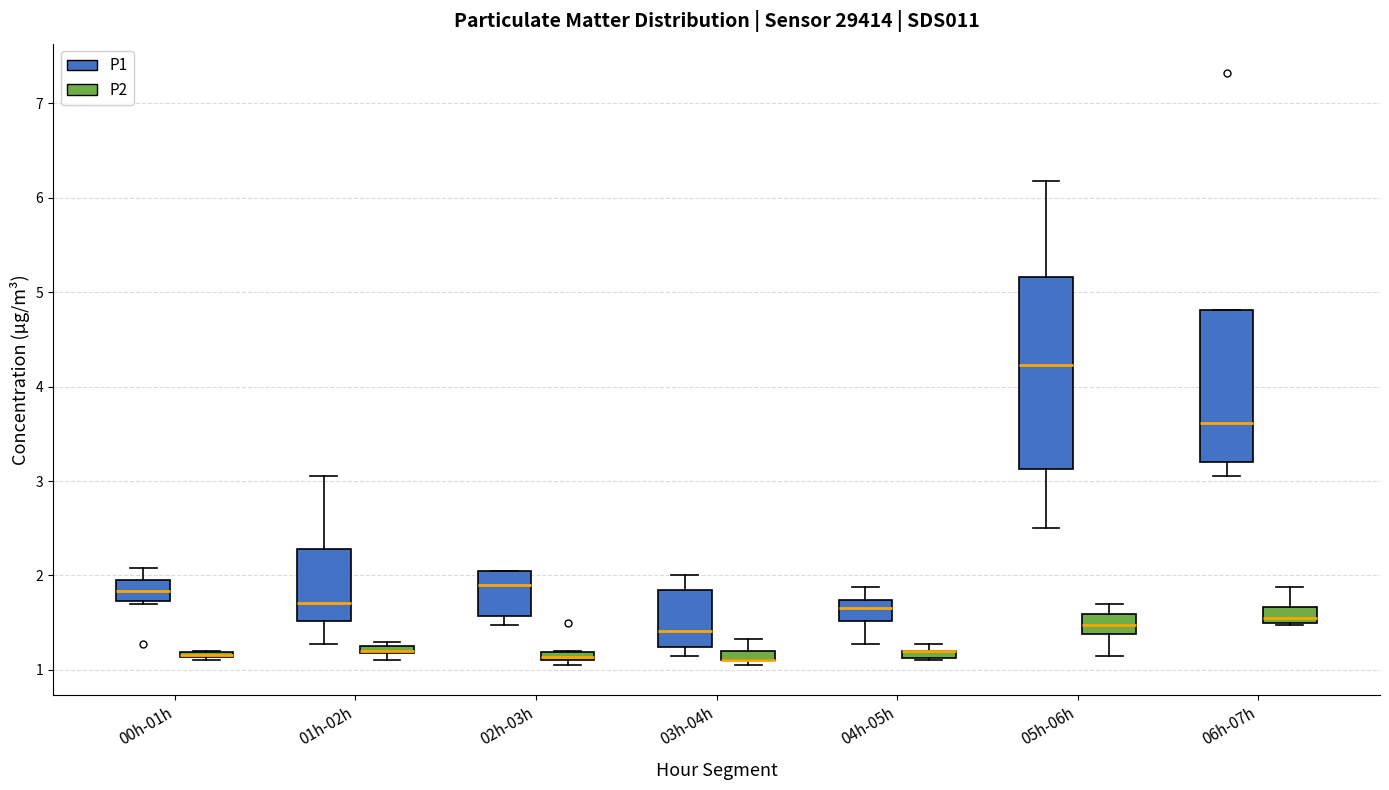

Which box is the tallest, from its lower edge to its upper edge?

05h-06h (P1)